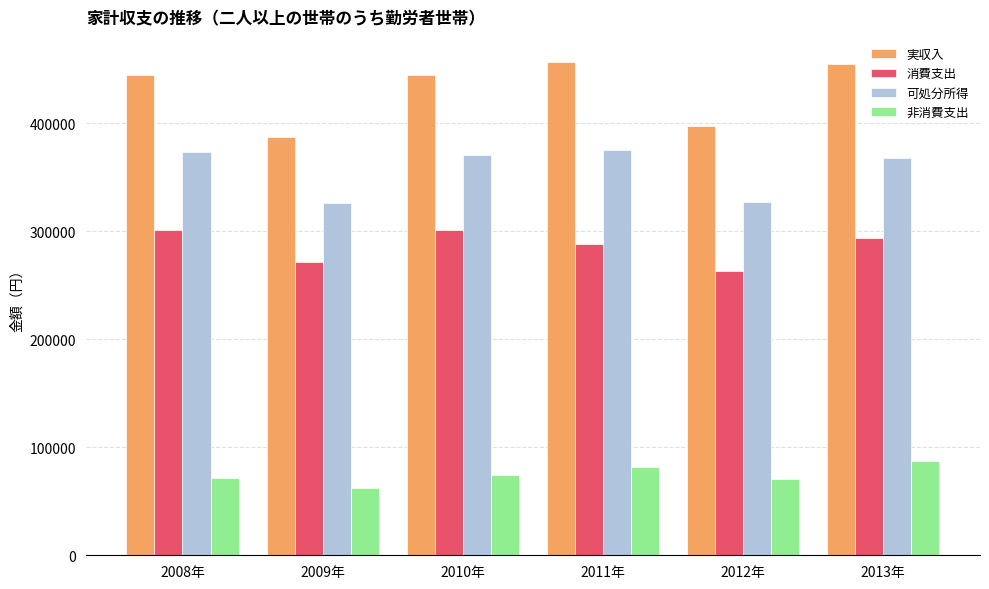

What is the value of the 実収入 bar at the 6th from the left?

454391